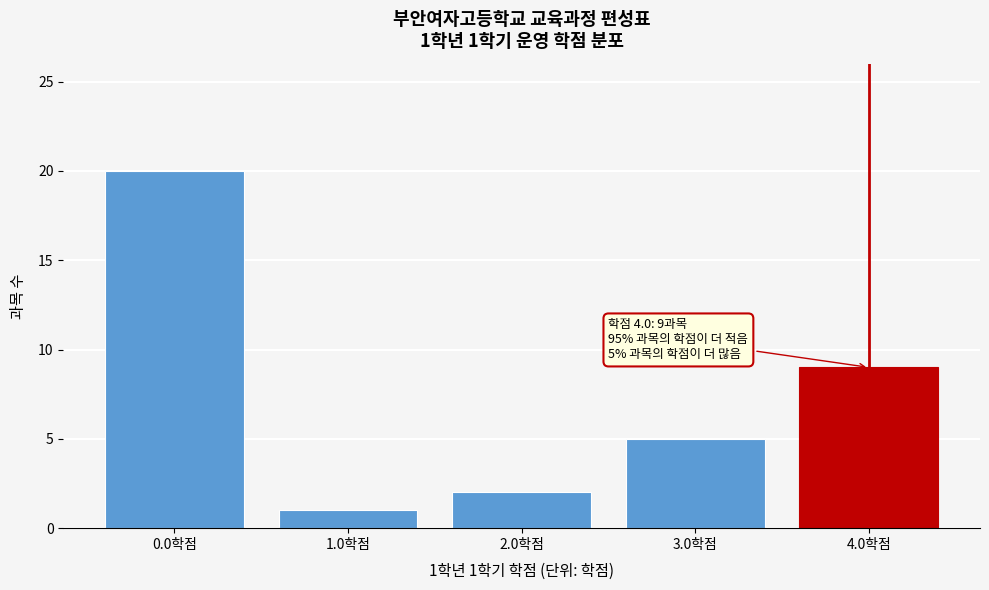

Reading left to right, what are all the values shown in this chart?

20	1	2	5	9